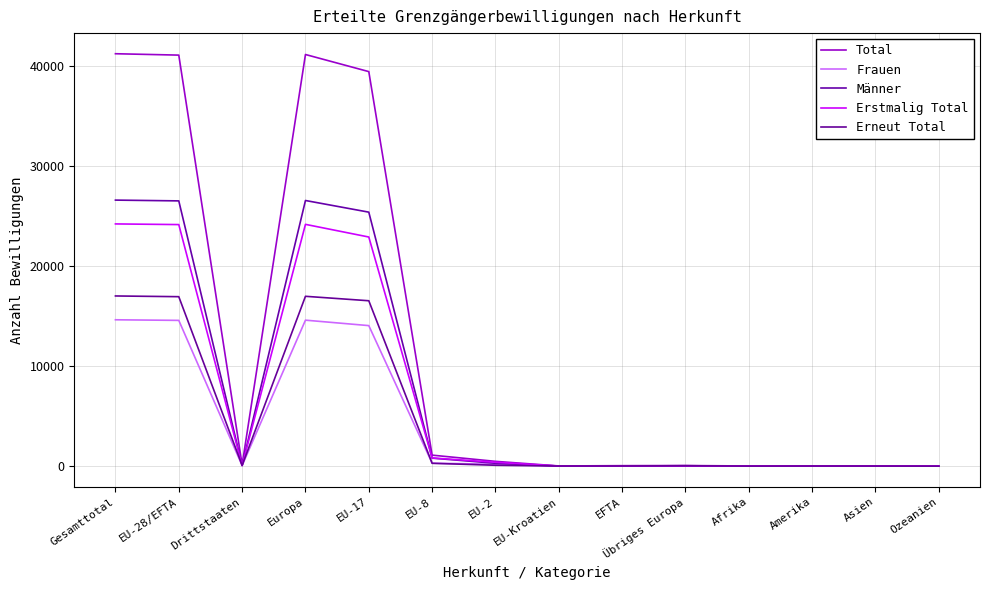

True or false: Erneut Total has more than 1 points higher than both neighbors.

True